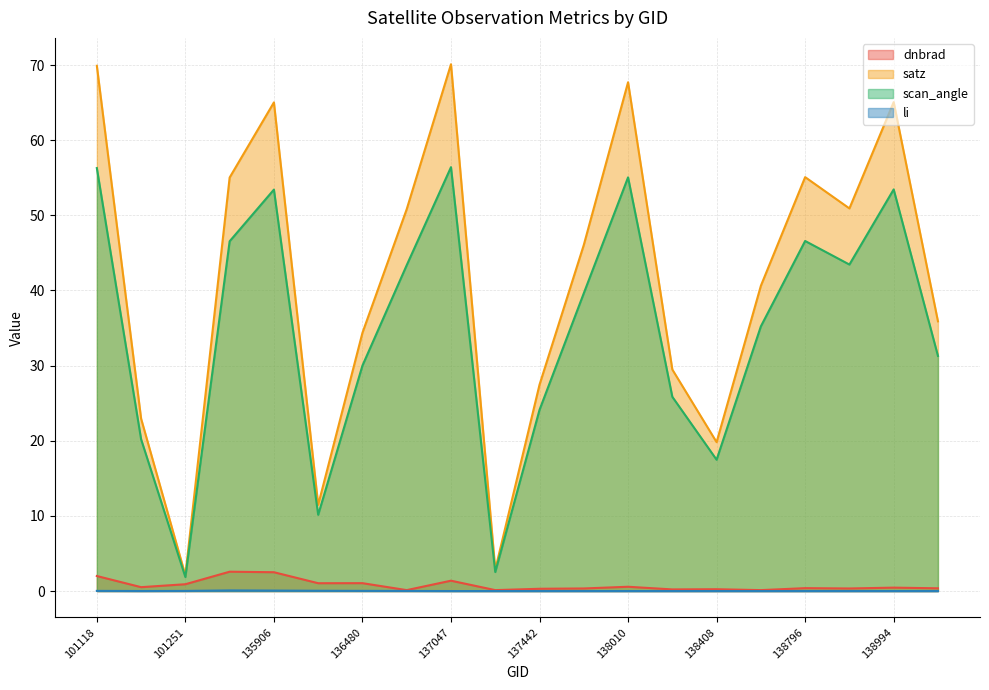

The dnbrad series shows 0.5 at 138994. True or false?

True